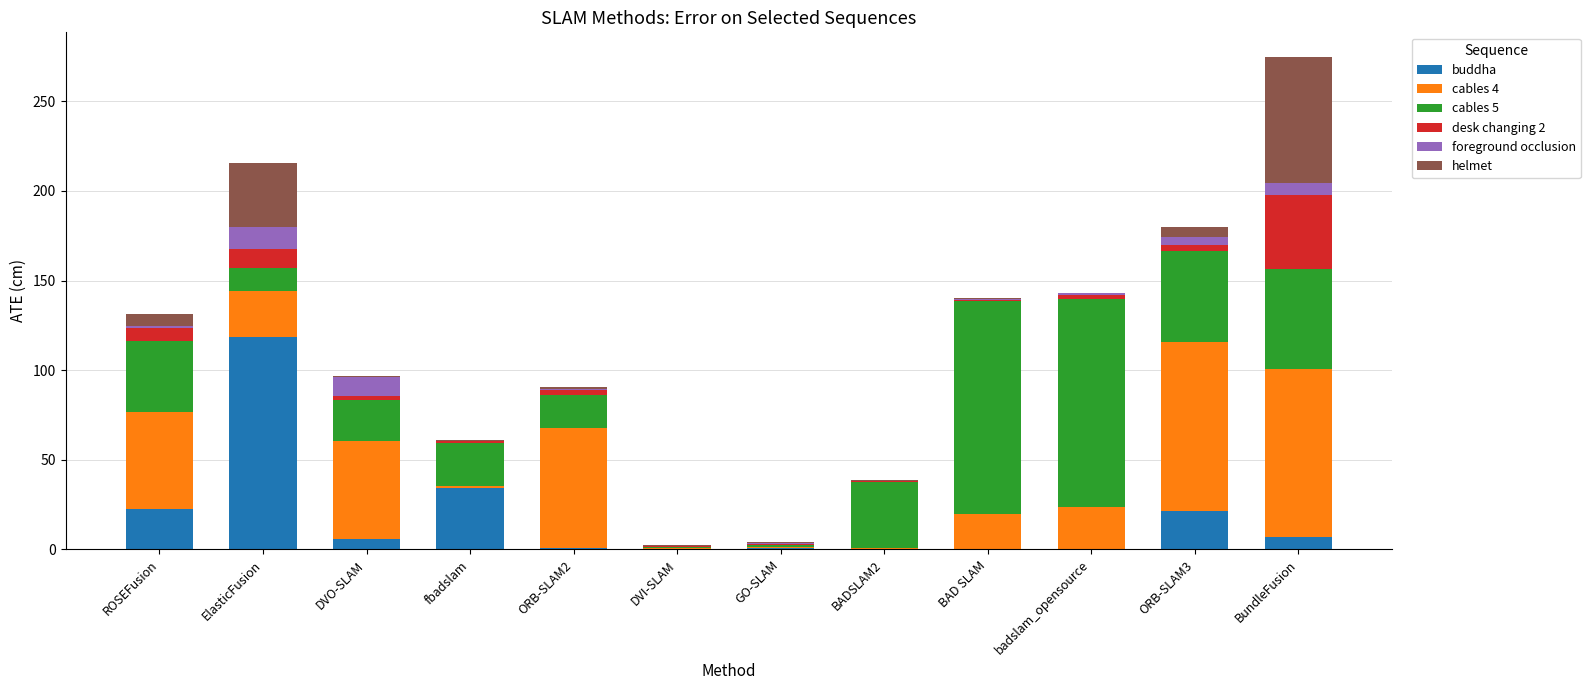

What is the highest value of the buddha series?

118.8